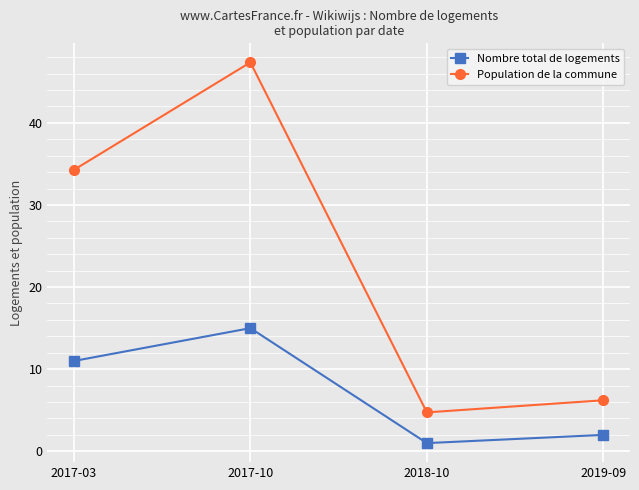

What is the sum of the Population de la commune values at 2017-03 and 2018-10?

39.0